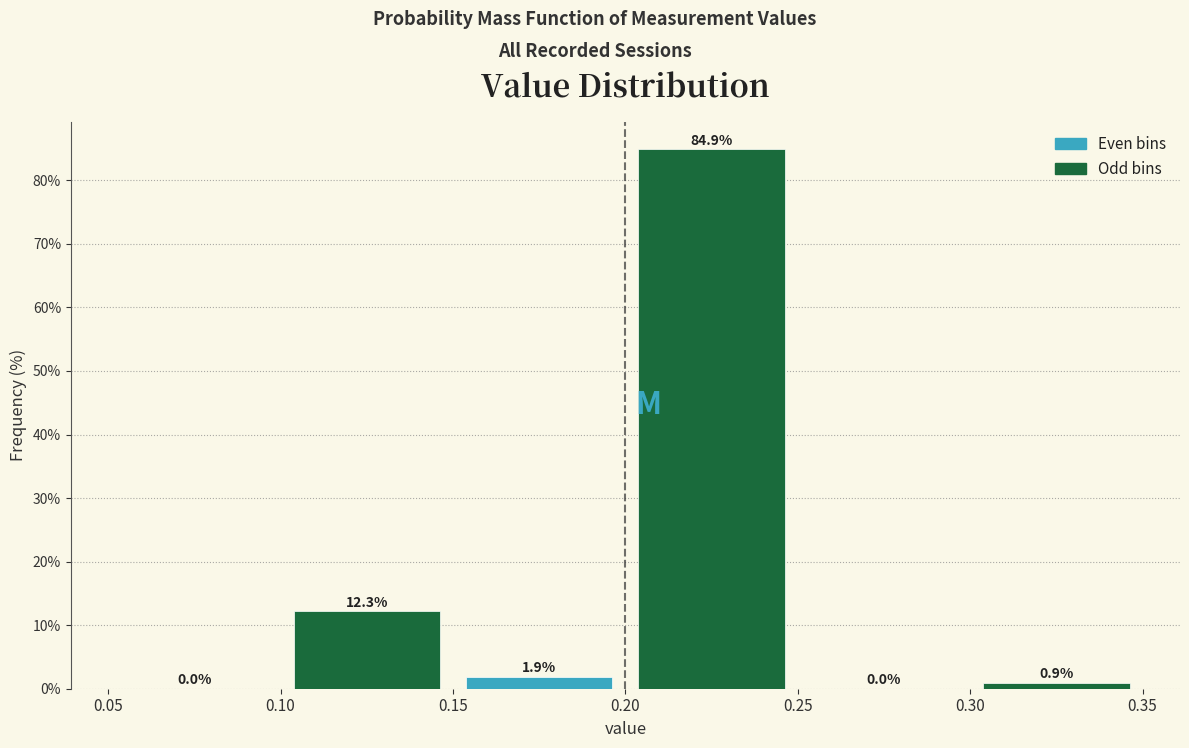

How tall is the bar that spans 0.20 to 0.25 on the x-axis?

84.9